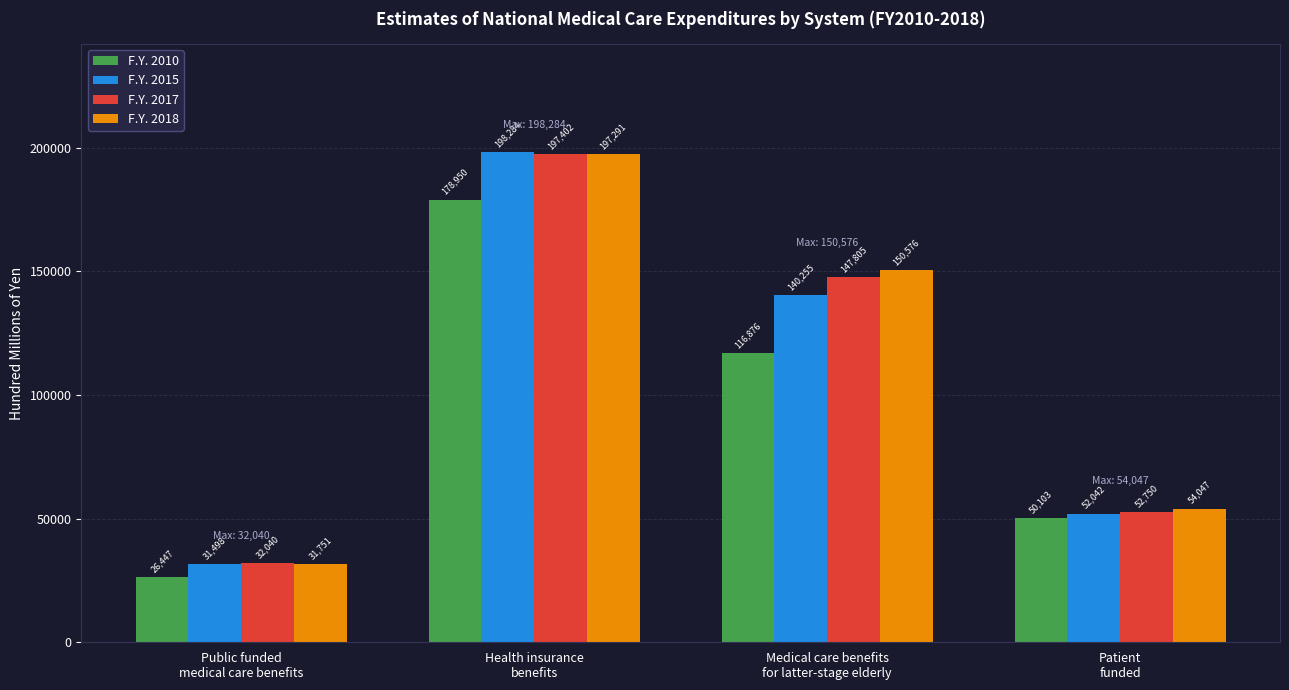

What is the approximate value of F.Y. 2017 at Patient
funded?

52750